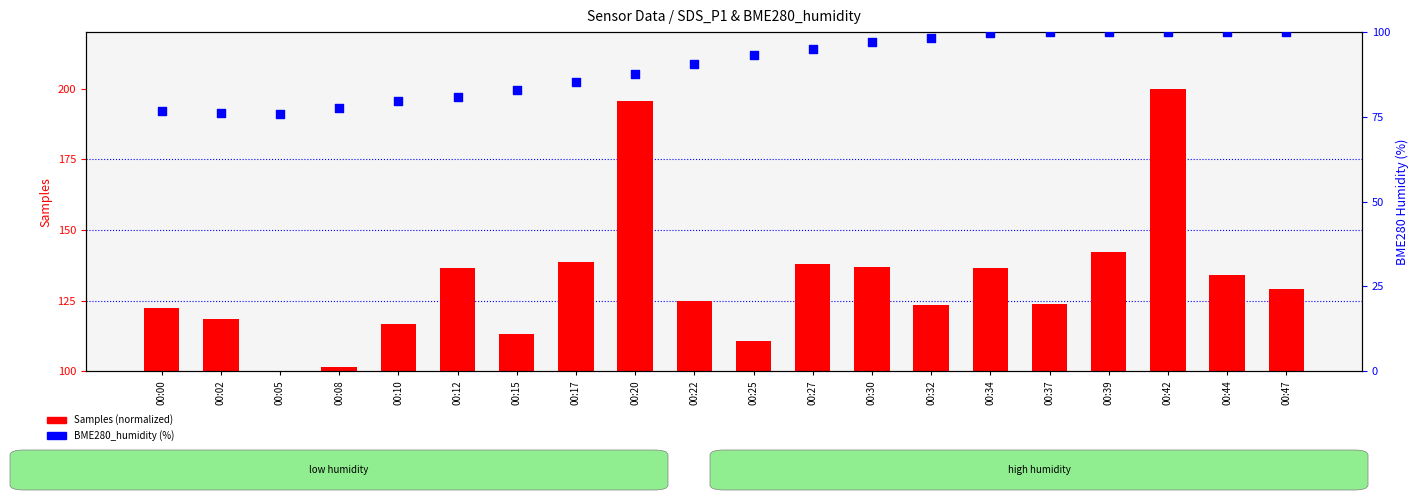

What is the total value across all series at 00:12?

217.4